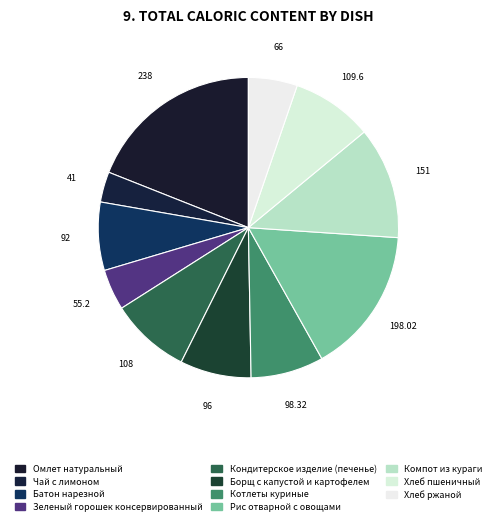

Which category has the smallest portion of the pie?

Чай с лимоном